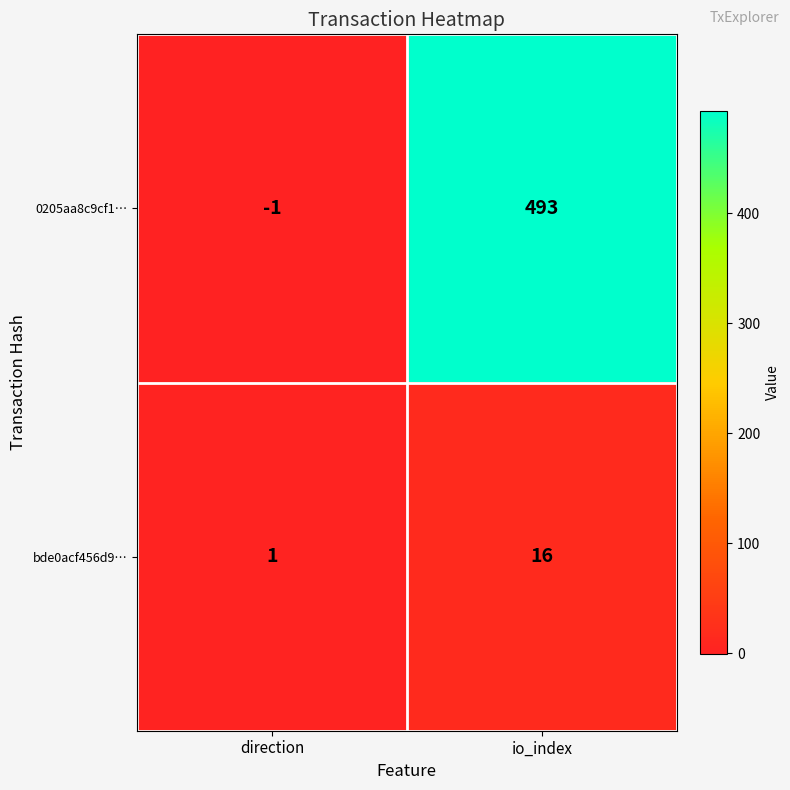

What is the sum of all bde0acf456d9… values?

17